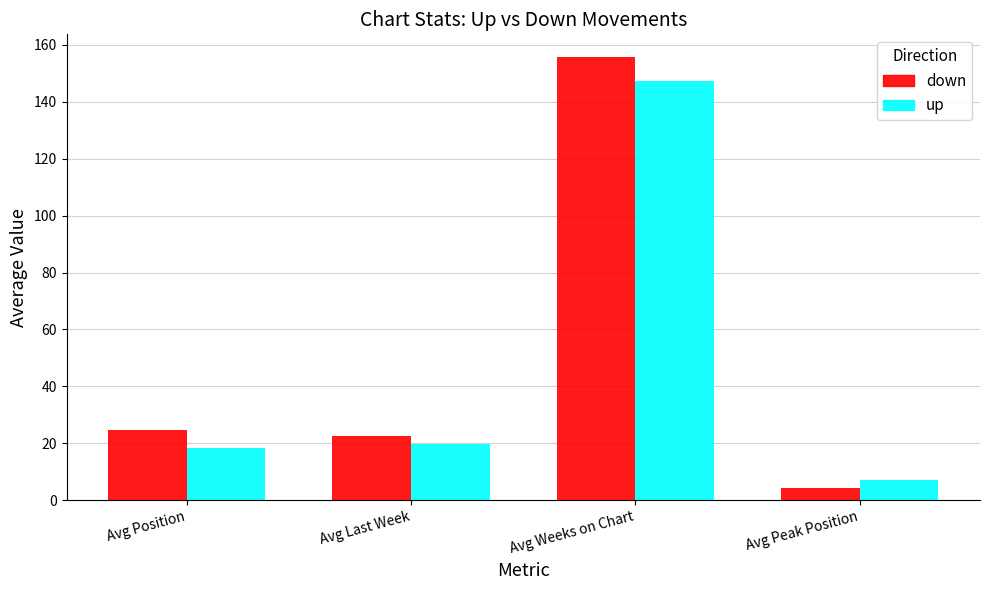

Read the down value at Avg Last Week.

22.7